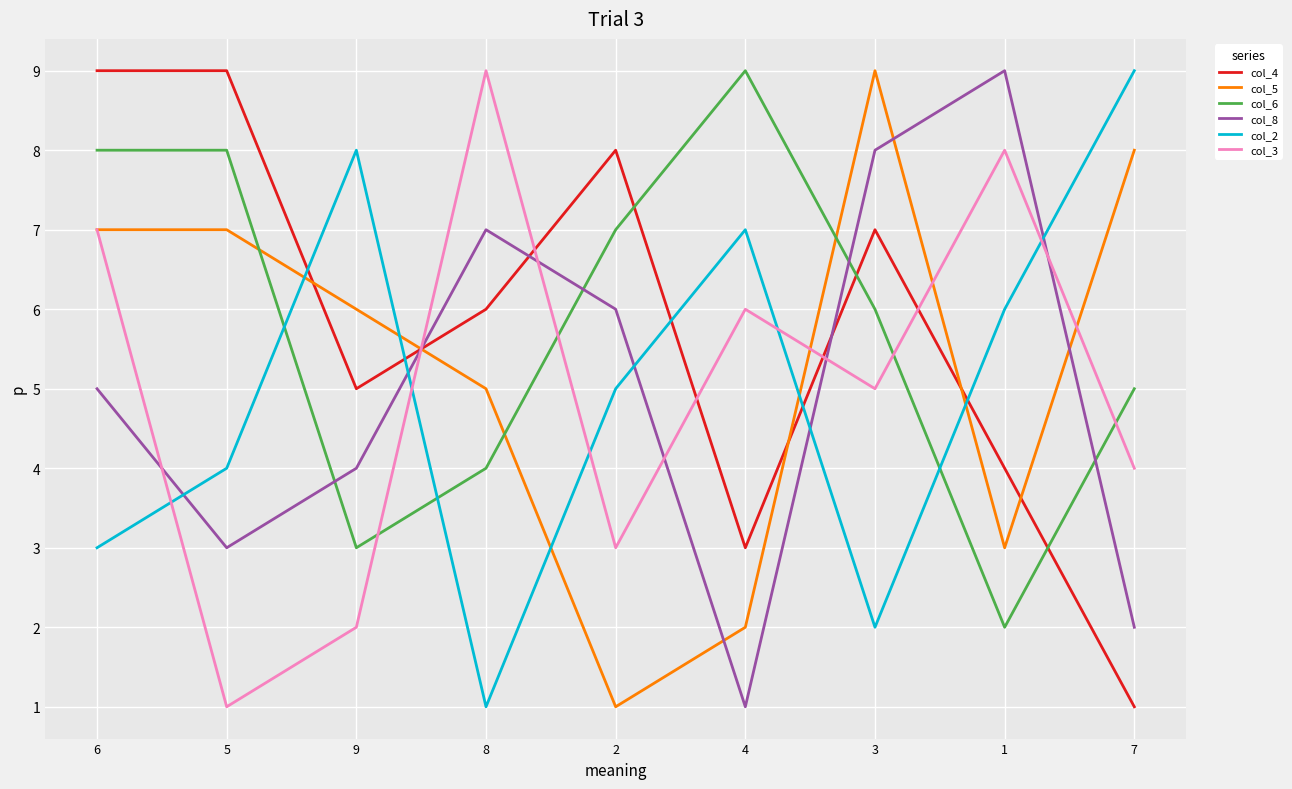

What is the maximum value shown in the chart?

9